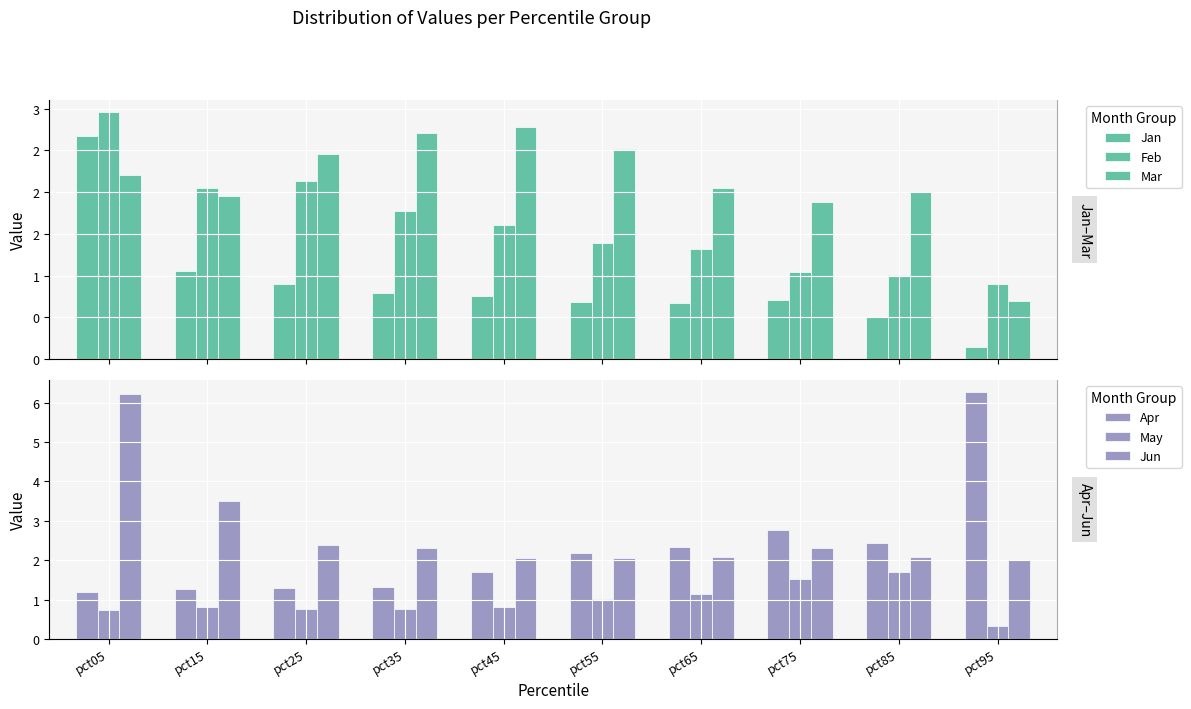

Is the value of Jun at pct05 greater than the value of Feb at pct45?

Yes